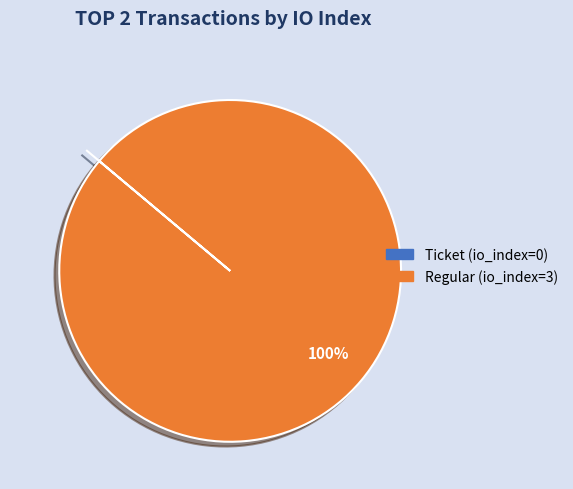

To the nearest percent, what is the difference between the largest and smallest slice percentages?

100%